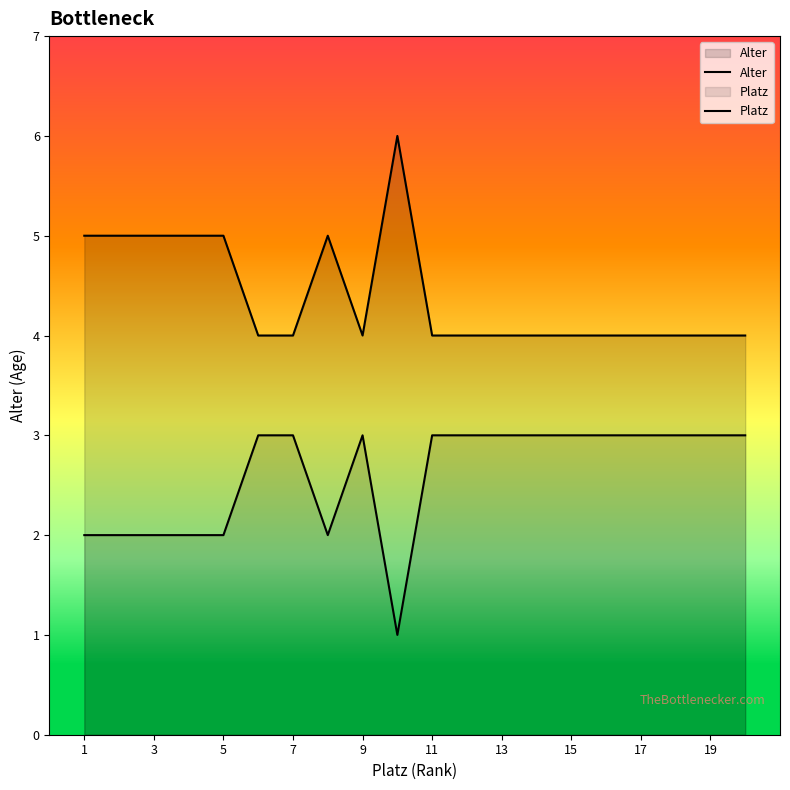

What is the sum of all Platz values?

52